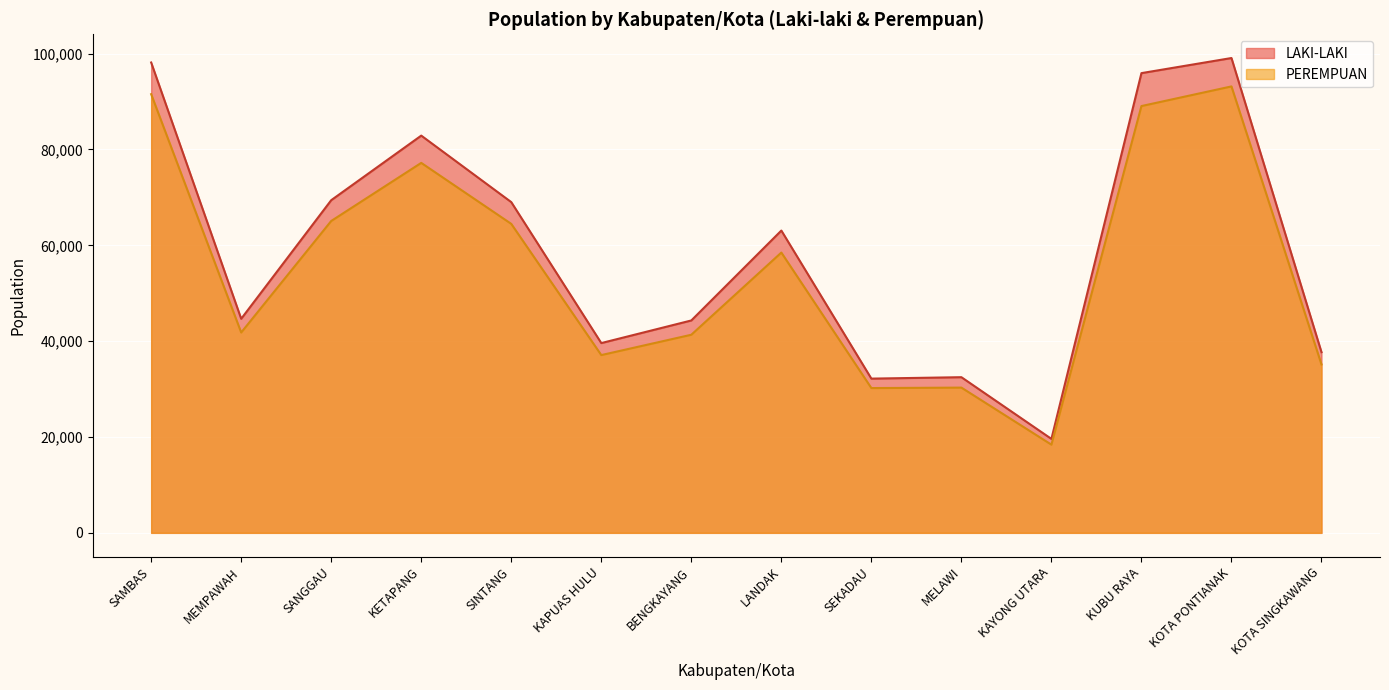

What is the total value across all series at BENGKAYANG?

85656